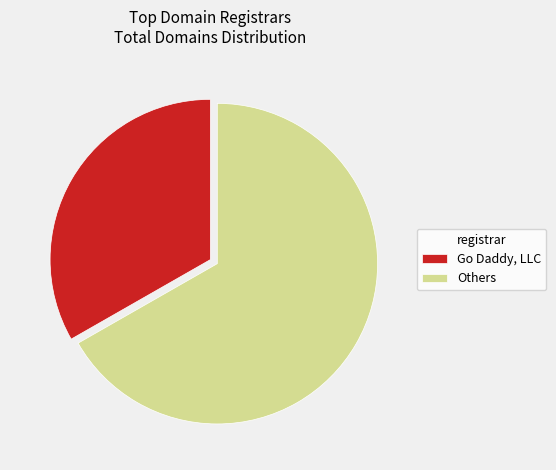

Rank the categories by value from highest to lowest.

Others, Go Daddy, LLC